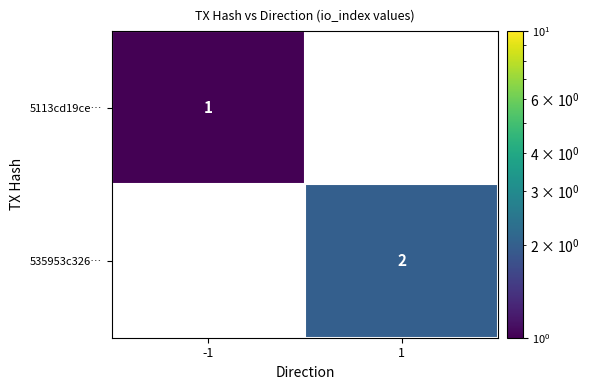

Which series has the largest total across all categories?

535953c326…